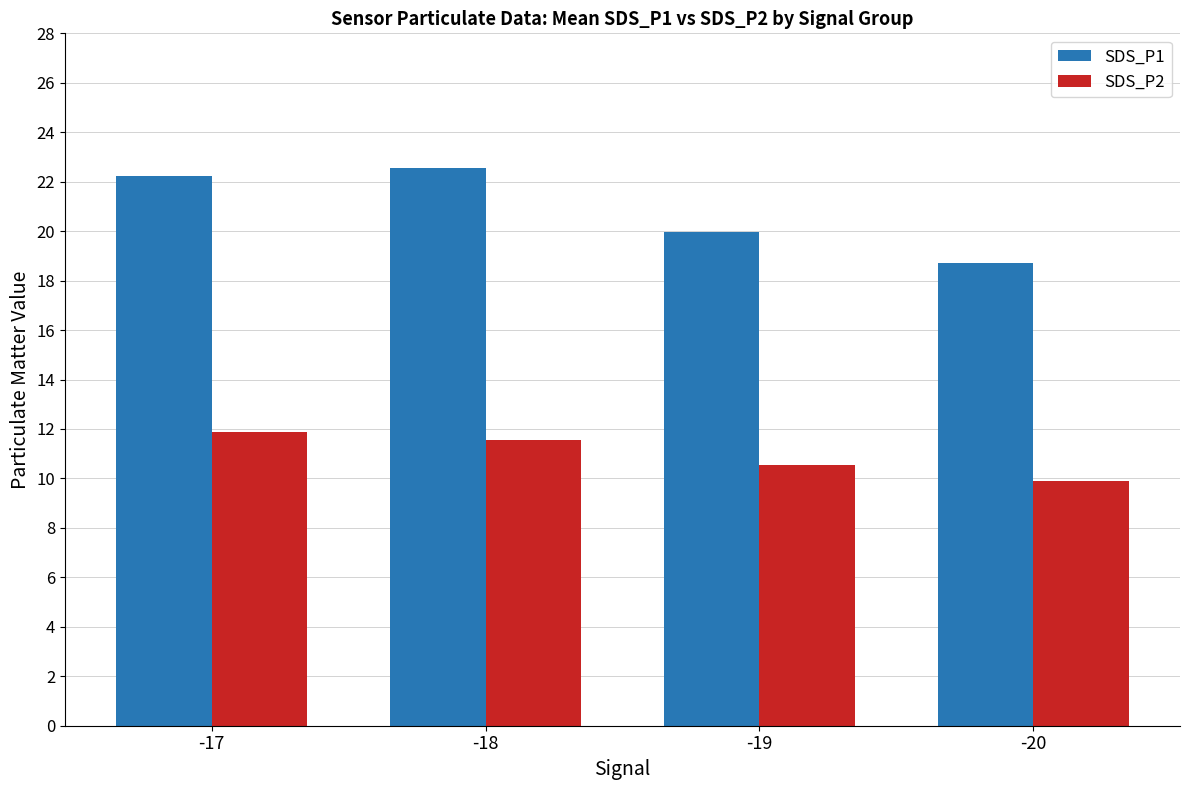

True or false: SDS_P2 has a value of 11.9 at -17.

True